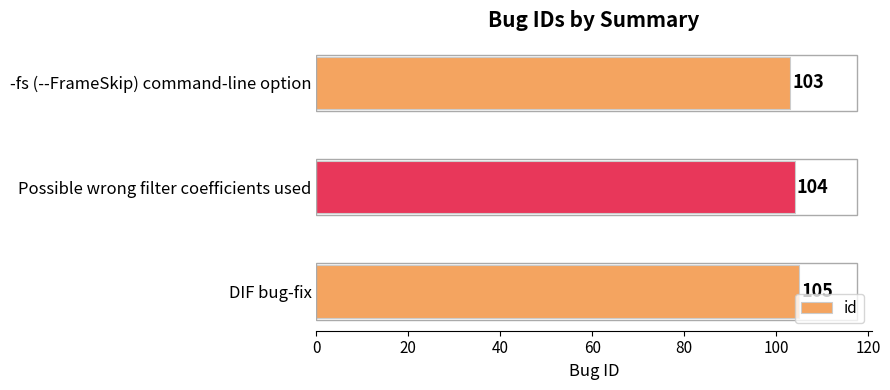

Which category has the highest value across all series?

DIF bug-fix